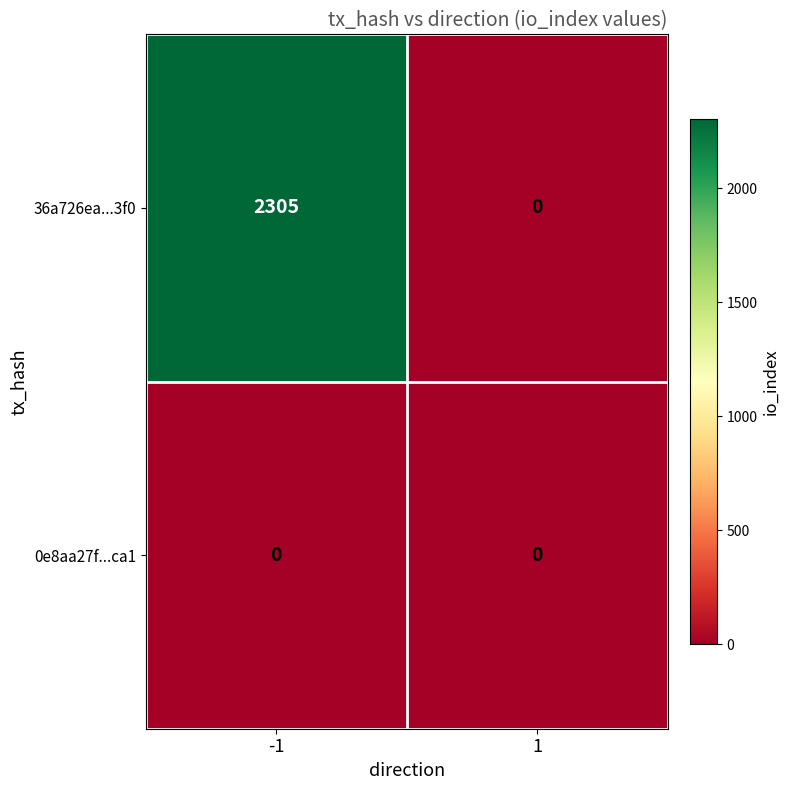

What is the maximum value for 36a726ea...3f0?

2305